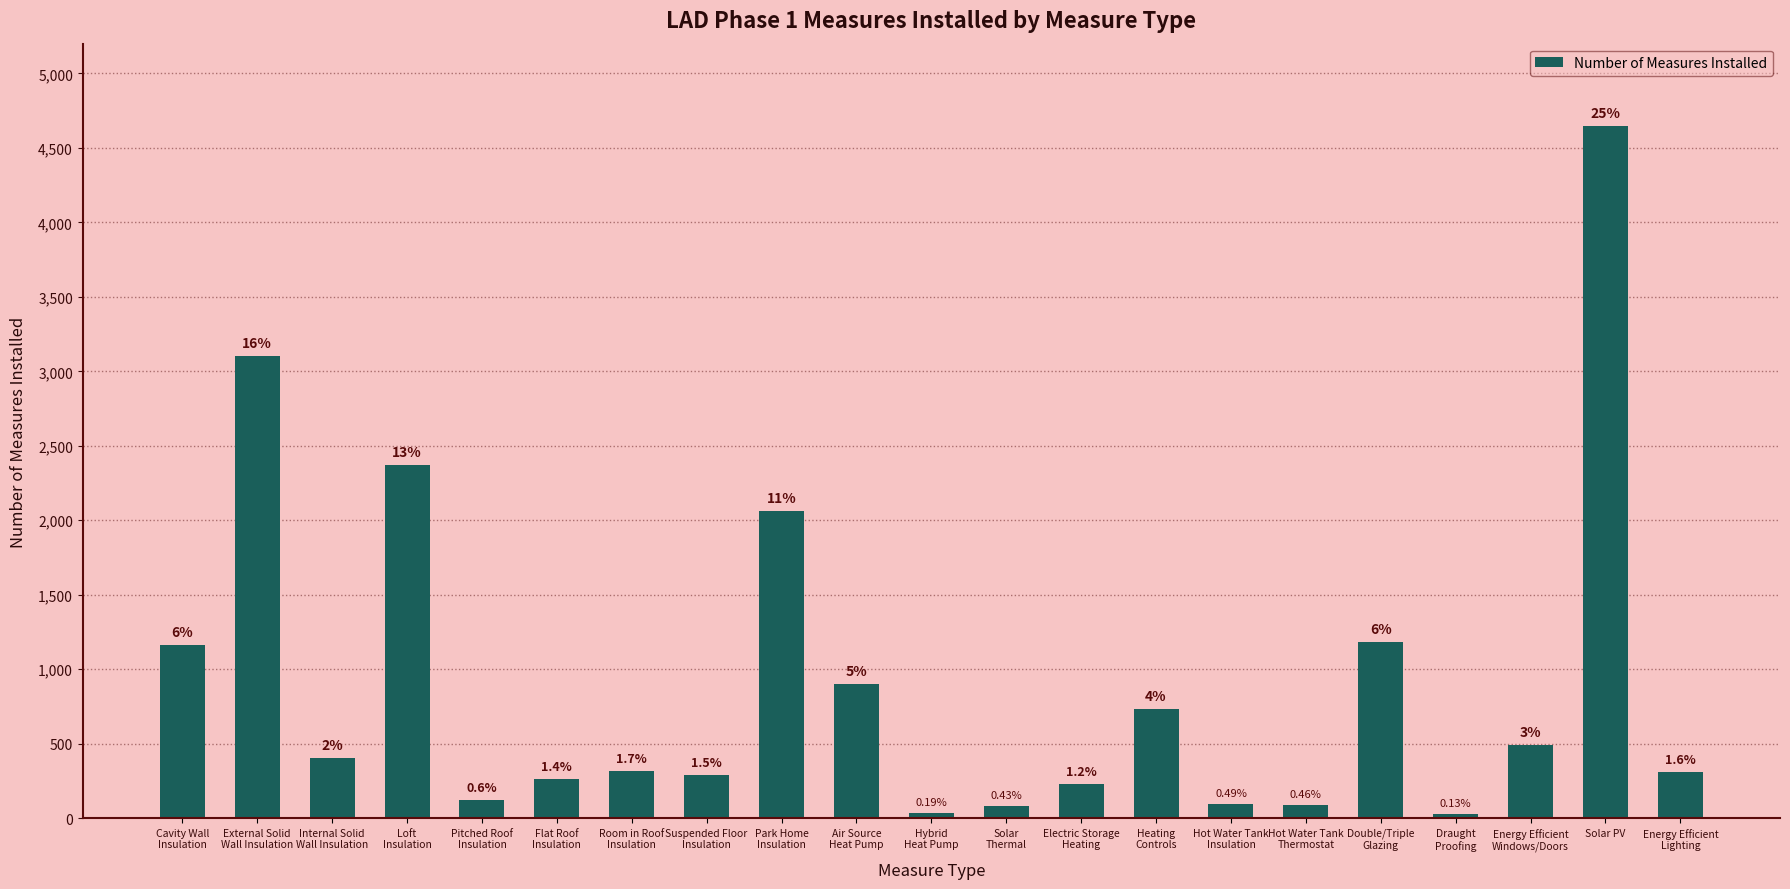

How many bars are there in total?

21